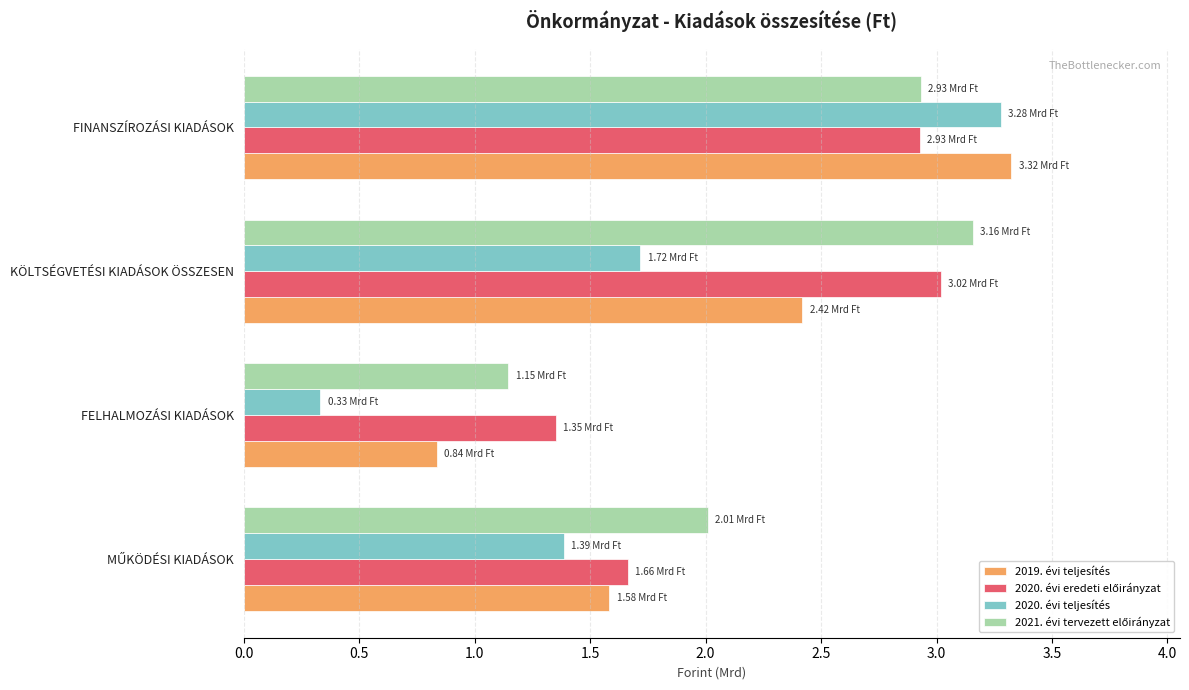

Reading left to right, list all the values displayed in this chart.

2019. évi teljesítés: 1583570000	835690000	2419260000	3323312000
2020. évi eredeti előirányzat: 1664766371	1352814190	3017580561	2929730345
2020. évi teljesítés: 1385789441	331301276	1717090717	3278135943
2021. évi tervezett előirányzat: 2011070325	1145656318	3156726643	2931260532